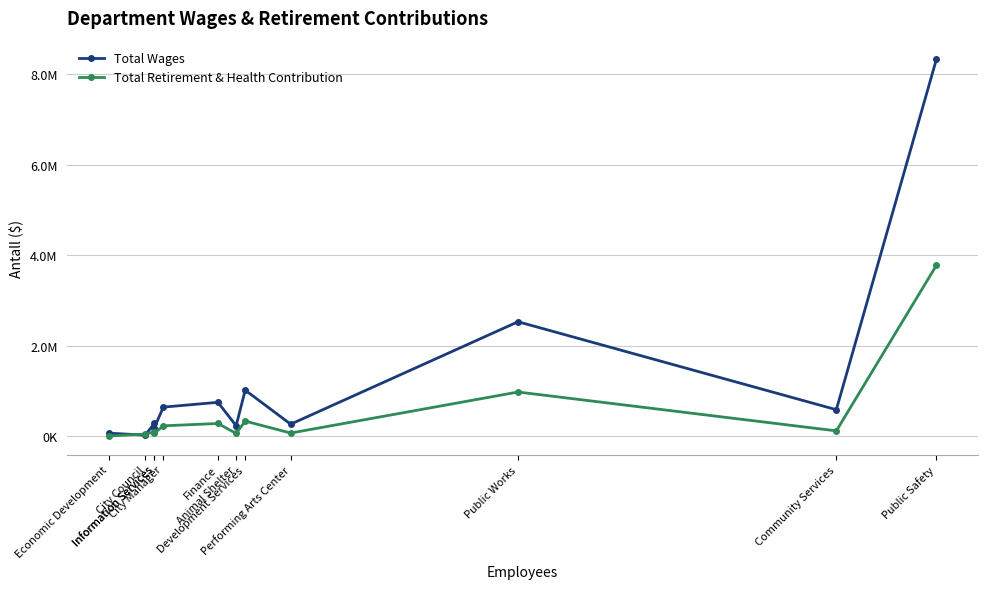

At which category is the sum across all series the highest?

Public Safety